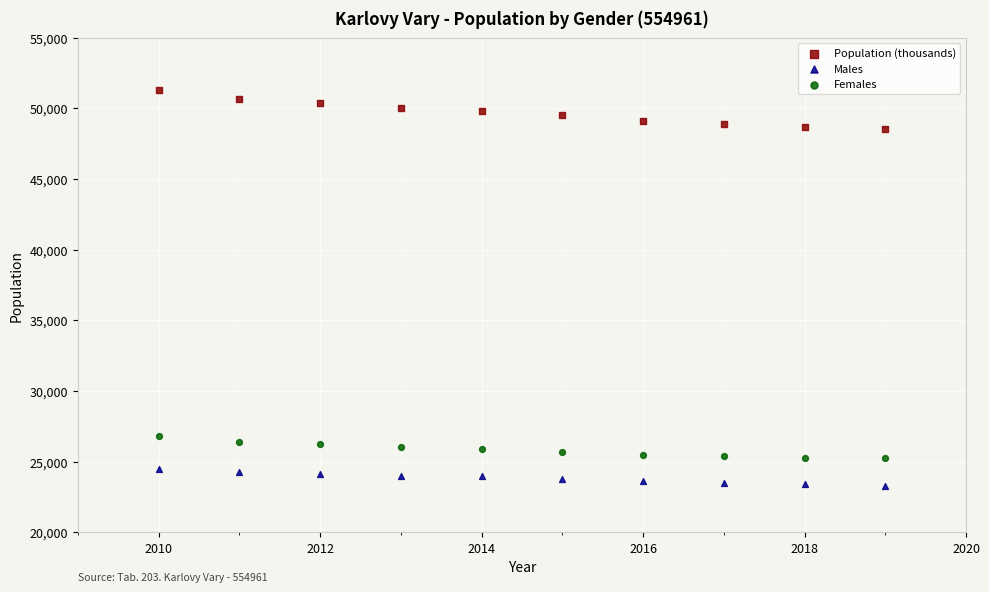

Which series contains the highest Y value?

Population (thousands)